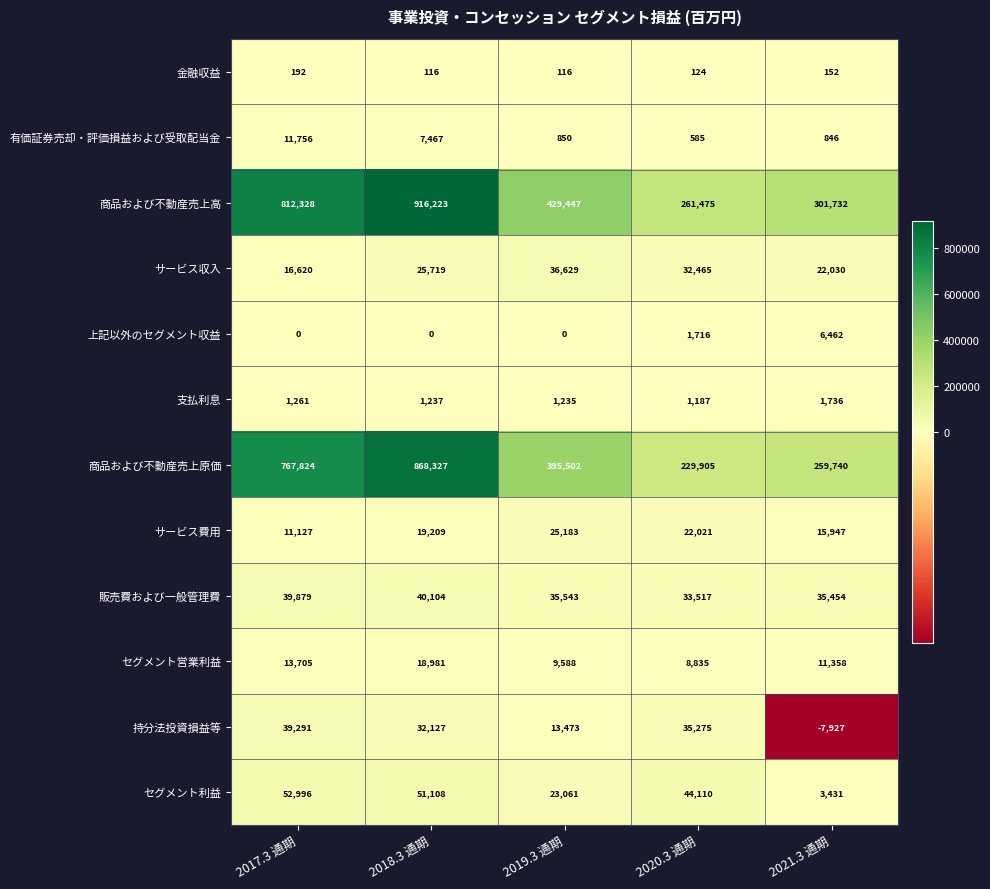

Which label corresponds to the largest value in the chart?

2018.3 通期